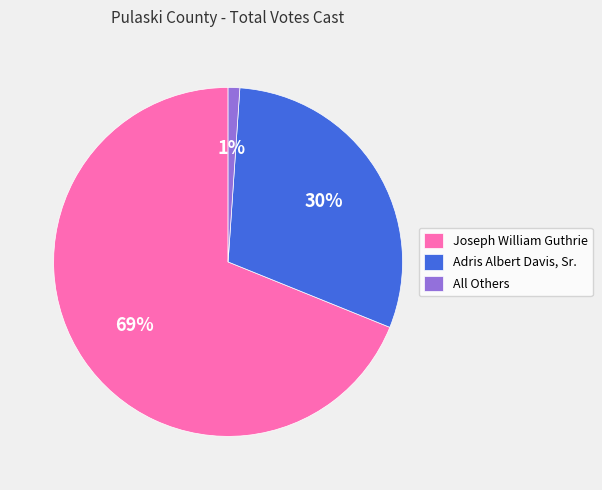

Which category has the biggest portion of the pie?

Joseph William Guthrie